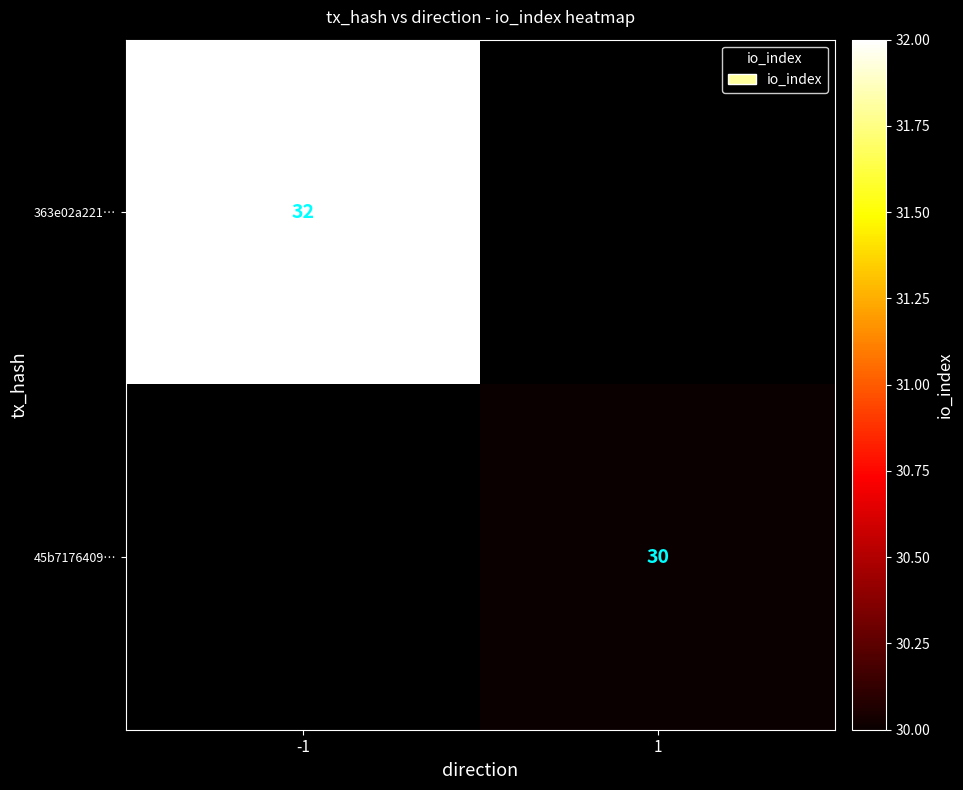

Is the value of 363e02a221… at -1 greater than the value of 45b7176409… at 1?

Yes